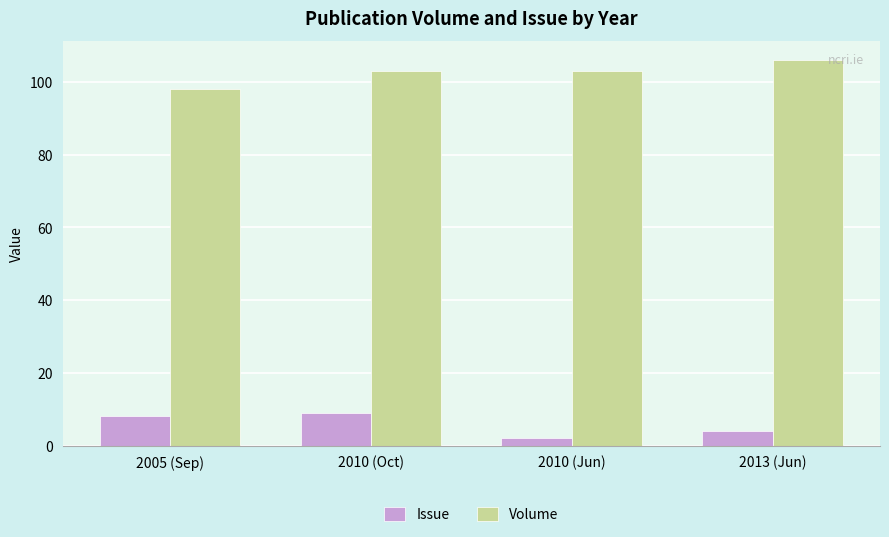

True or false: Volume has a value of 156 at 2005 (Sep).

False